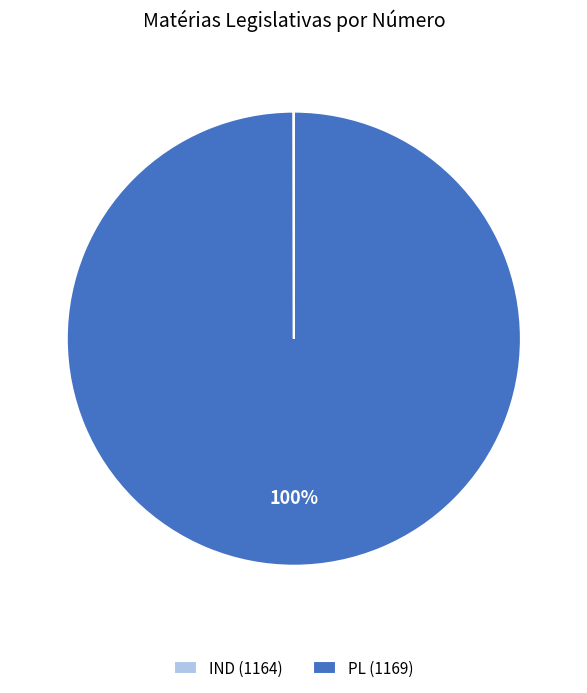

The PL (1169) slice represents 100% of the pie. True or false?

True